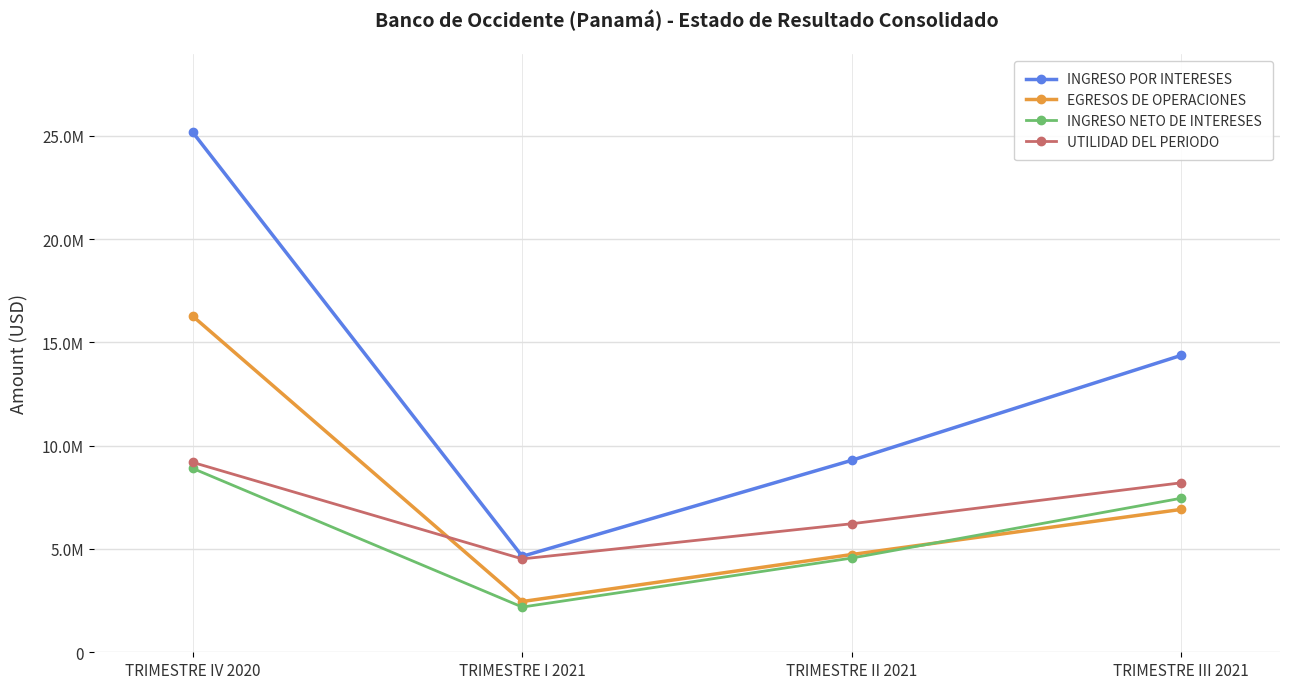

At TRIMESTRE IV 2020, list the series in order from largest to smallest.

INGRESO POR INTERESES, EGRESOS DE OPERACIONES, UTILIDAD DEL PERIODO, INGRESO NETO DE INTERESES